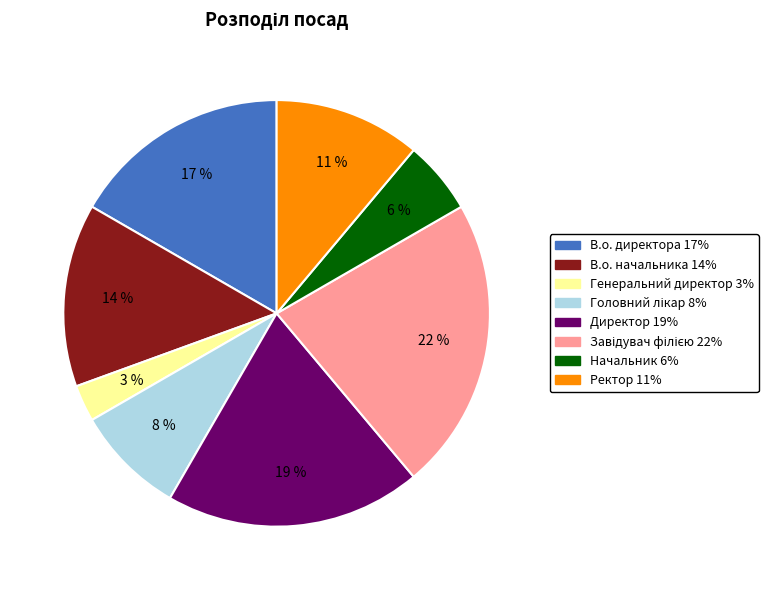

Do Генеральний директор and Ректор together represent more than half of the pie?

No